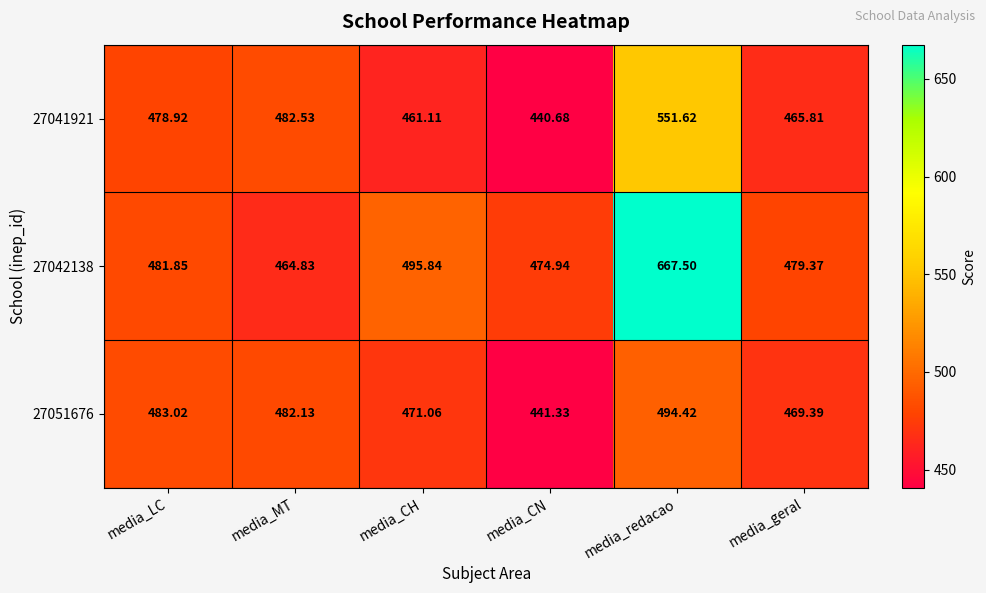

At which label does 27042138 reach its peak?

media_redacao